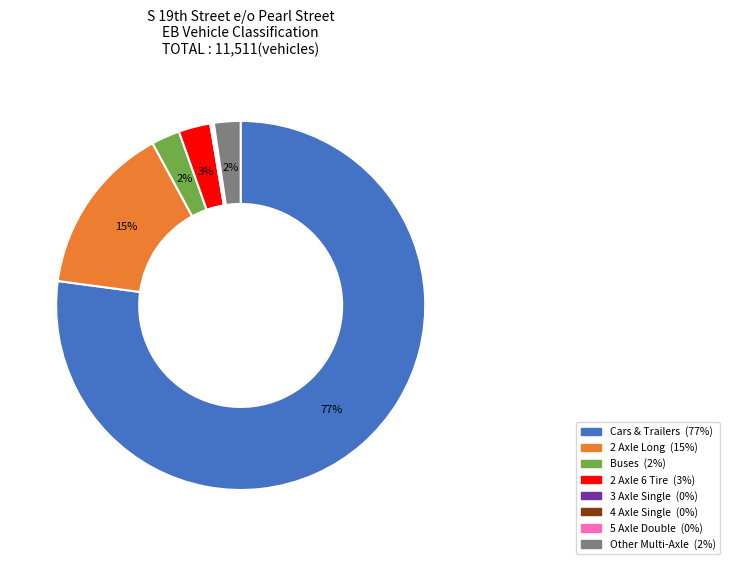

Which category has the biggest portion of the pie?

Cars & Trailers